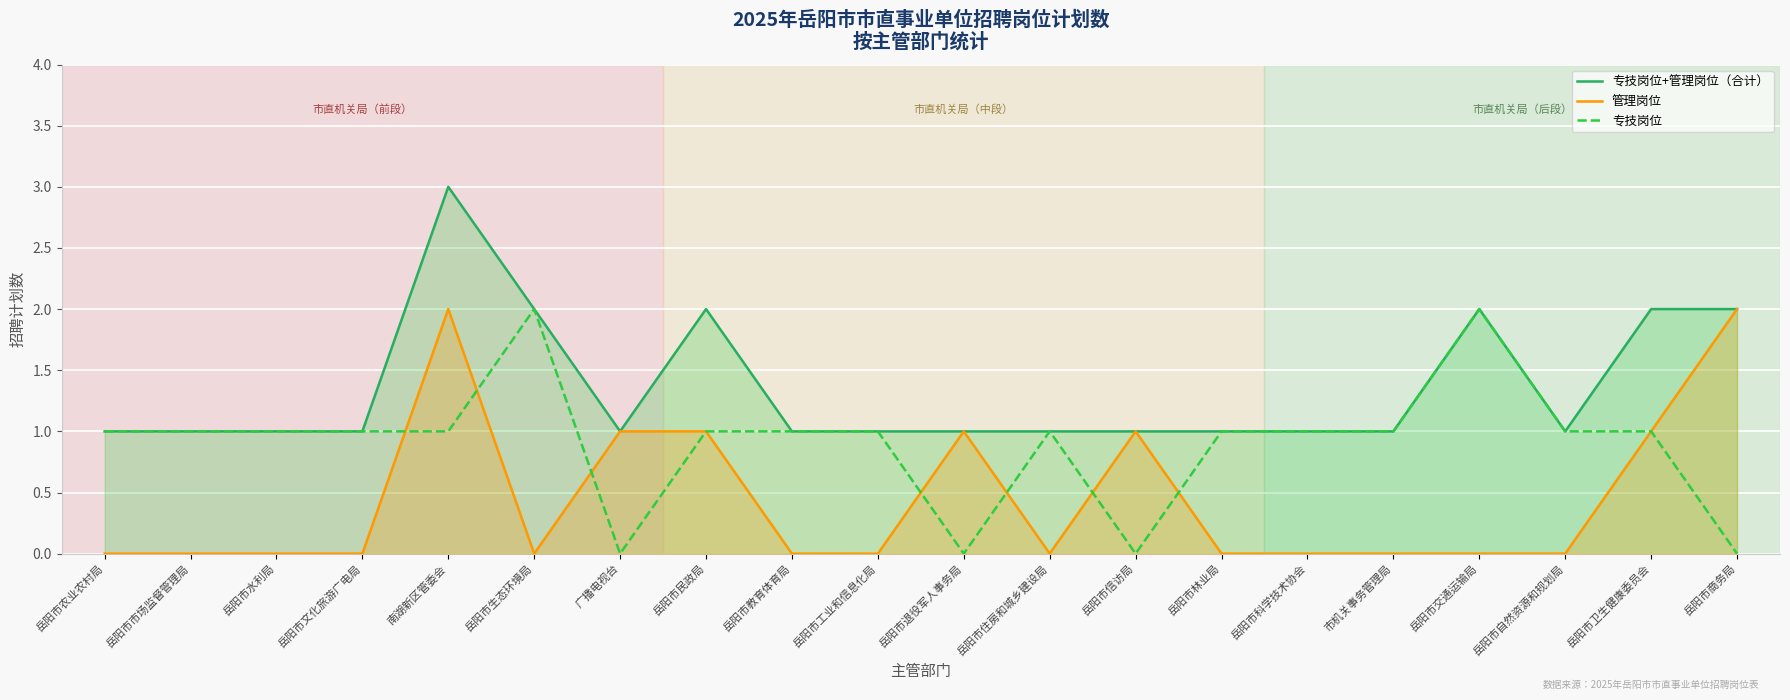

True or false: 专技岗位 and 专技岗位+管理岗位（合计） intersect in this chart.

False